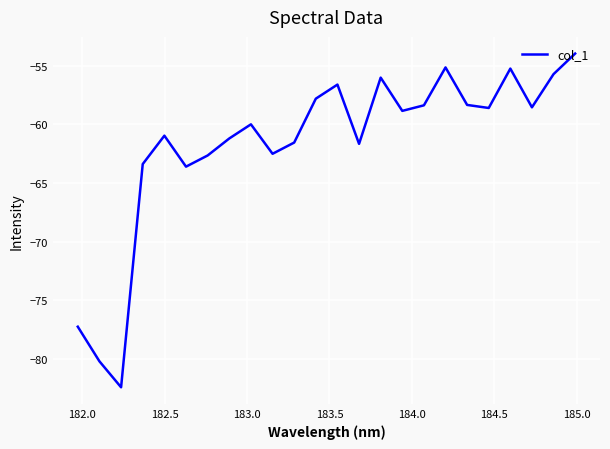

What is the maximum value shown in the chart?

-54.0